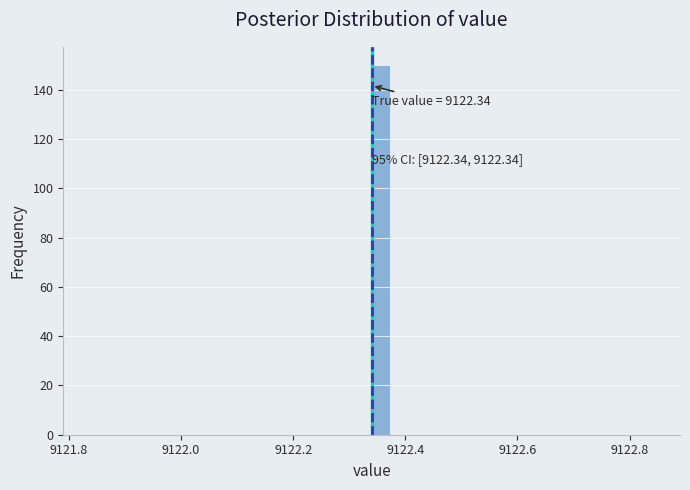

Read against the x-axis, roughly where is the centre of the tallest bar?

9122.36